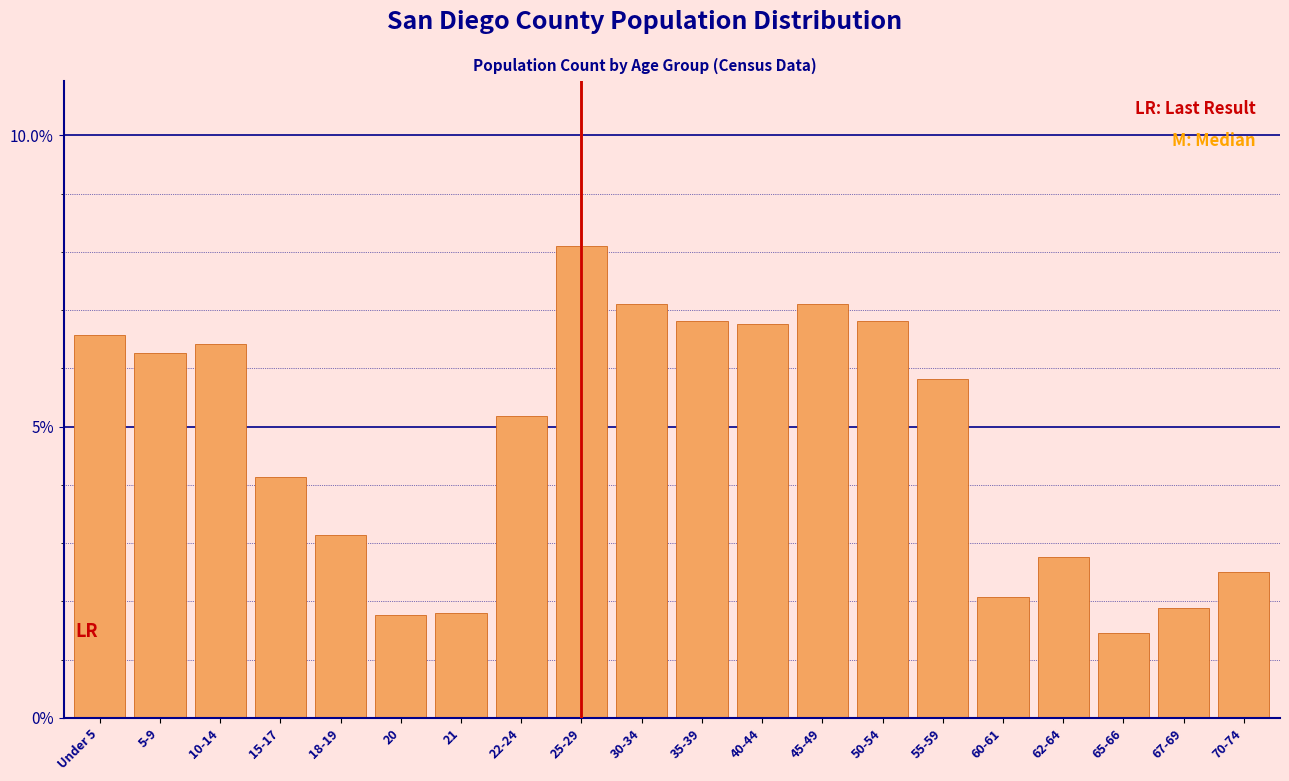

Are the bars horizontal?

No